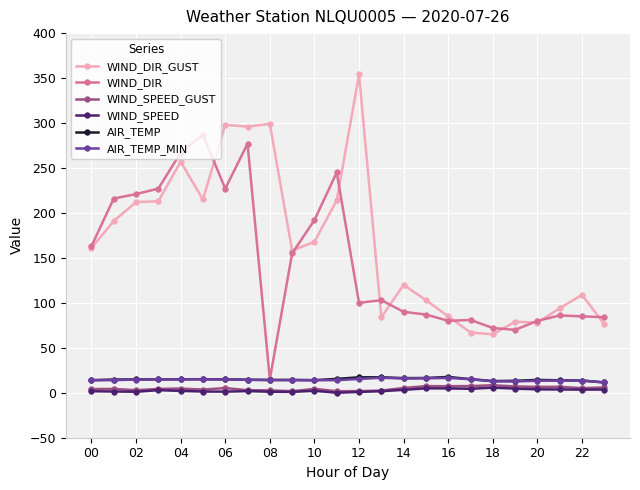

Which series has the largest total across all categories?

WIND_DIR_GUST